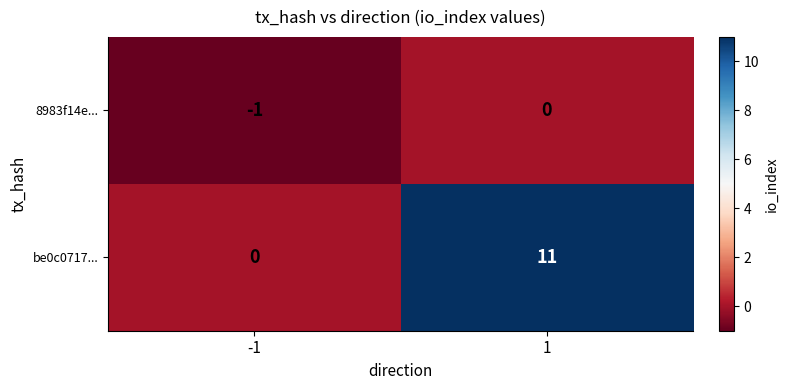

Count the number of data series in this chart.

2